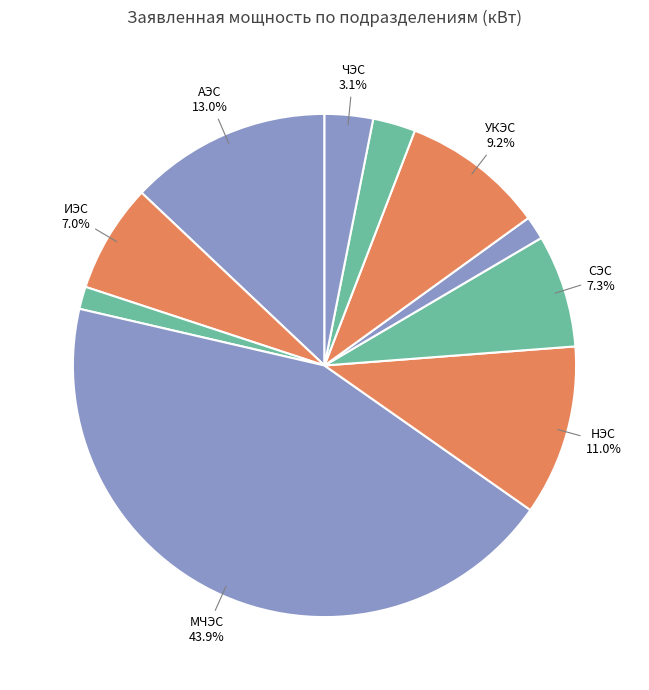

To the nearest percent, what is the average slice percentage?

10%